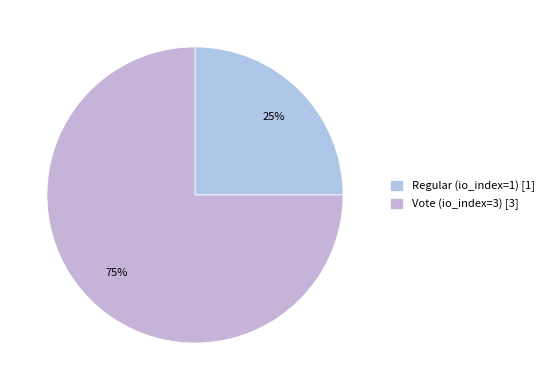

The Regular (io_index=1) slice represents 25% of the pie. True or false?

True